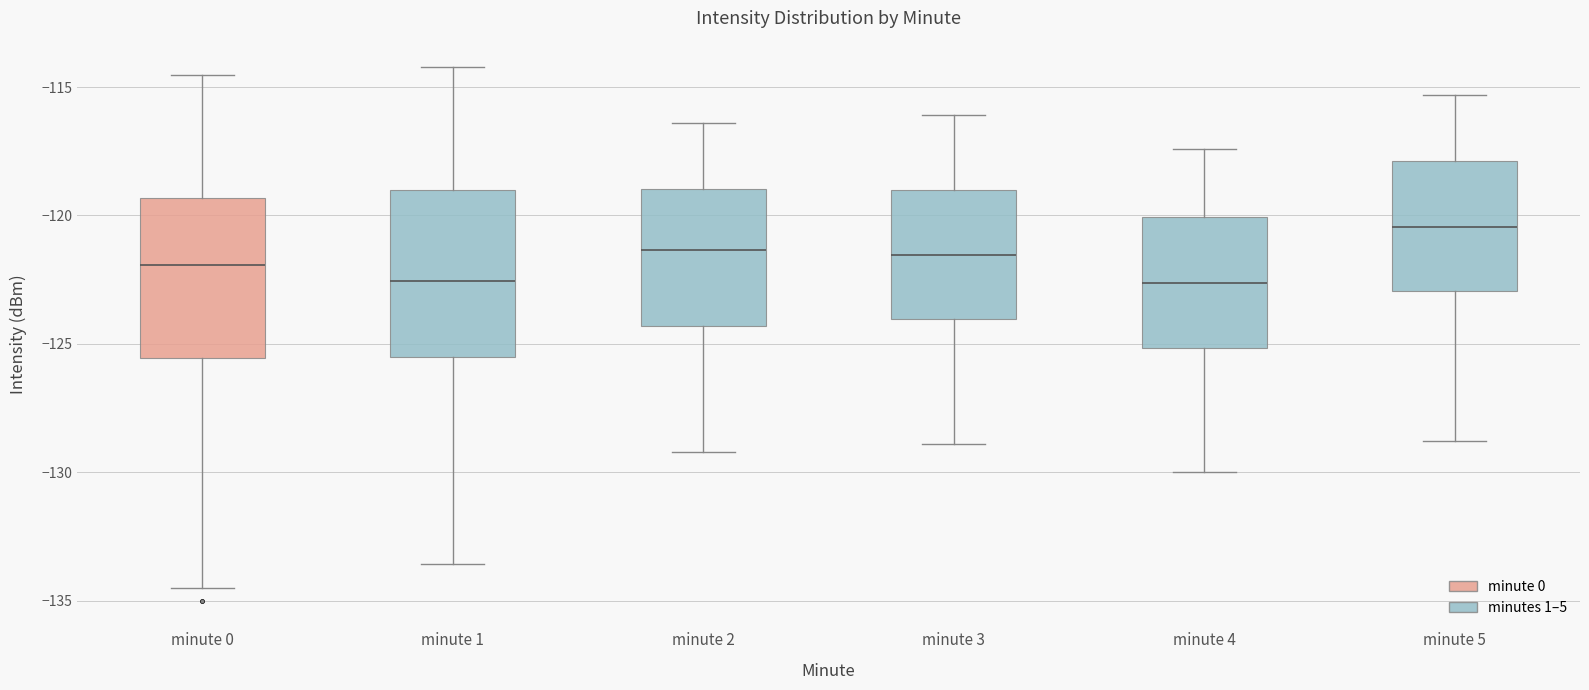

Reading left to right, read every box against the y-axis: the position of its median line, the range the box covers, and the ends of its whiskers. The values are not printed on the chart, so give them approximately, as read against the axis.

minute 0: median -122.0, box -125.5 to -119.5, whiskers -134.5 to -114.5
minute 1: median -122.5, box -125.5 to -119.0, whiskers -133.5 to -114.0
minute 2: median -121.5, box -124.5 to -119.0, whiskers -129.0 to -116.5
minute 3: median -121.5, box -124.0 to -119.0, whiskers -129.0 to -116.0
minute 4: median -122.5, box -125.0 to -120.0, whiskers -130.0 to -117.5
minute 5: median -120.5, box -123.0 to -118.0, whiskers -129.0 to -115.5